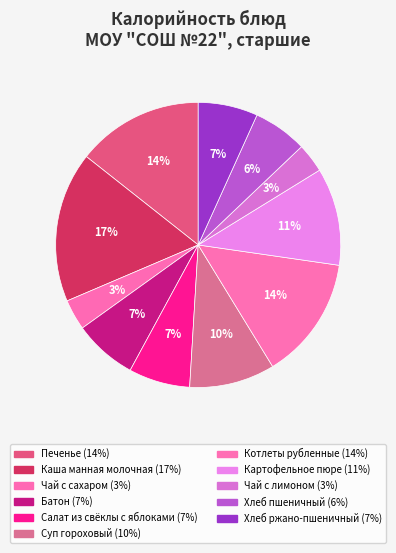

Is there a majority slice in this chart?

No